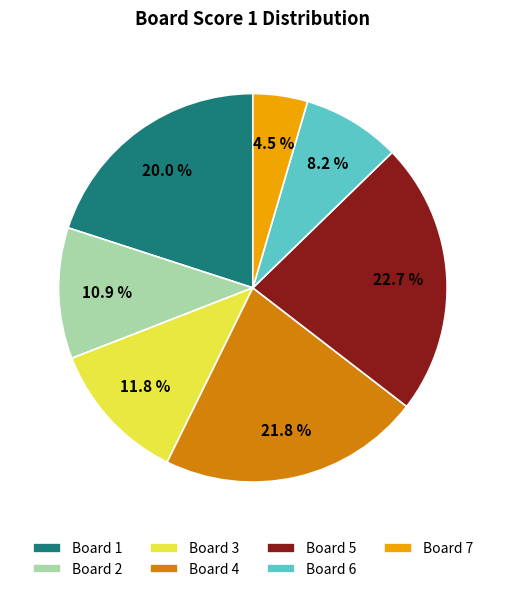

Count the number of slices in the pie.

7